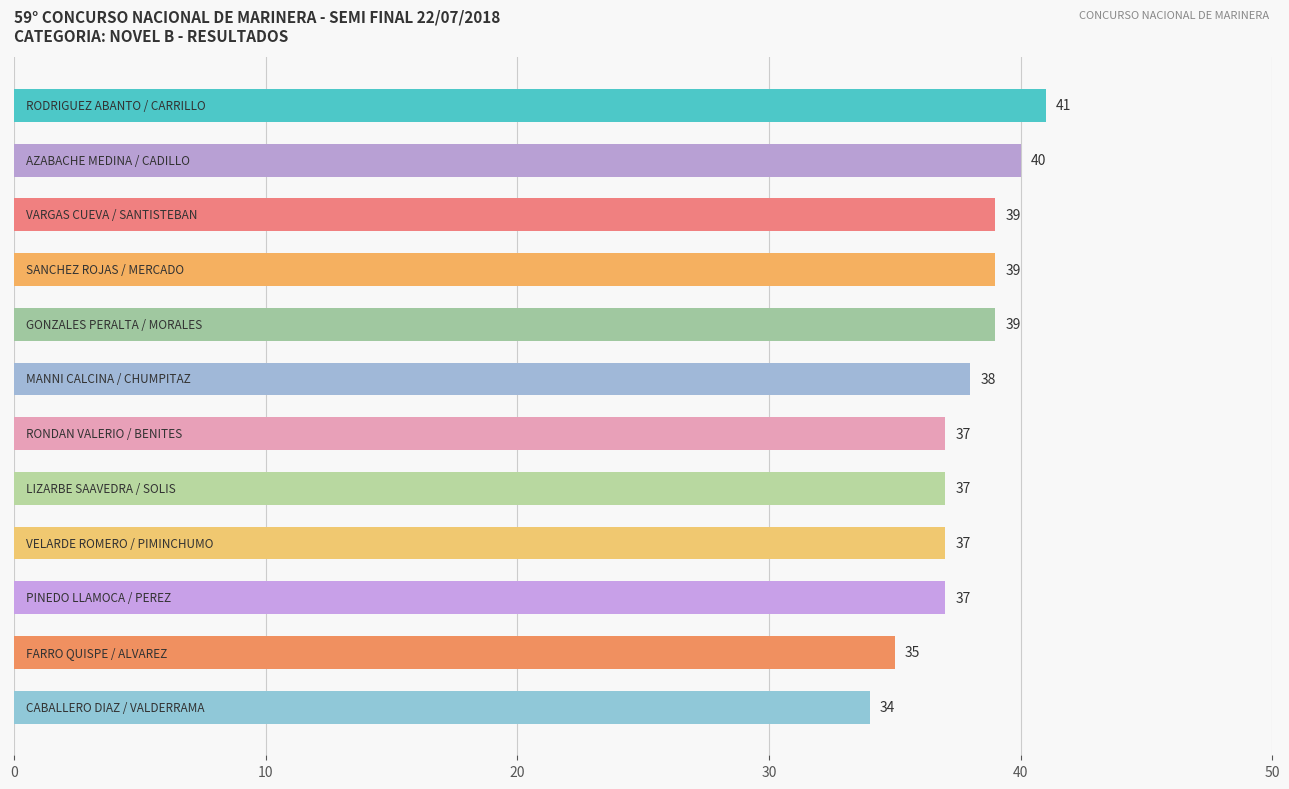

What is the smallest value displayed?

34